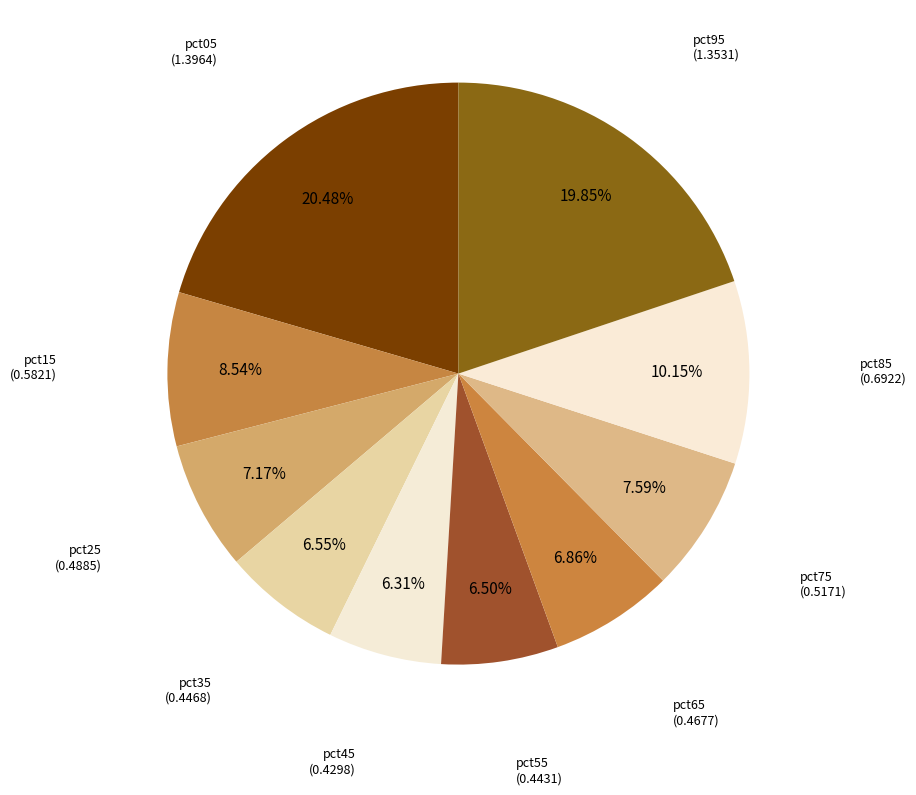

To the nearest percent, what is the difference between the pct65 and pct45 slice percentages?

1%